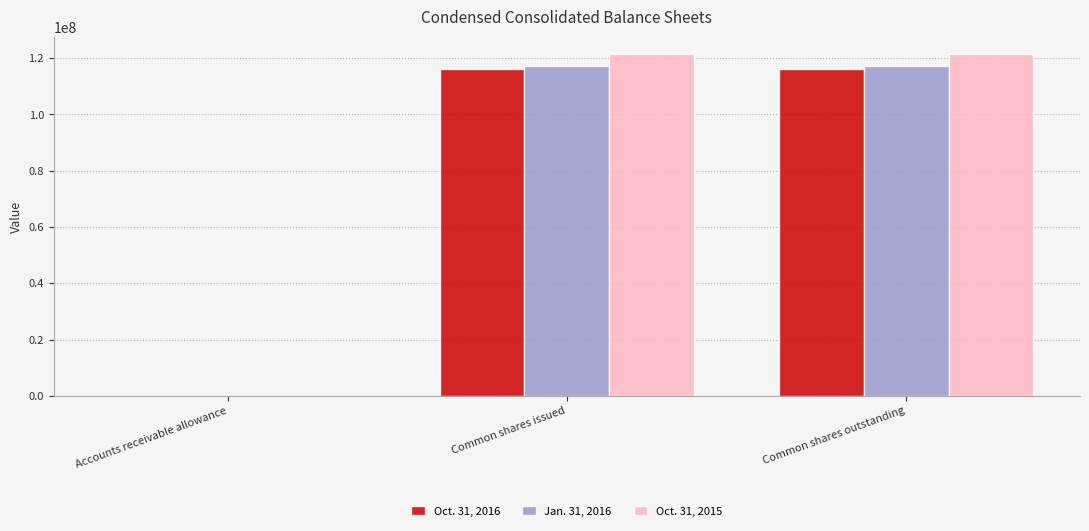

The value of Oct. 31, 2015 at Common shares outstanding is 28605802. True or false?

False